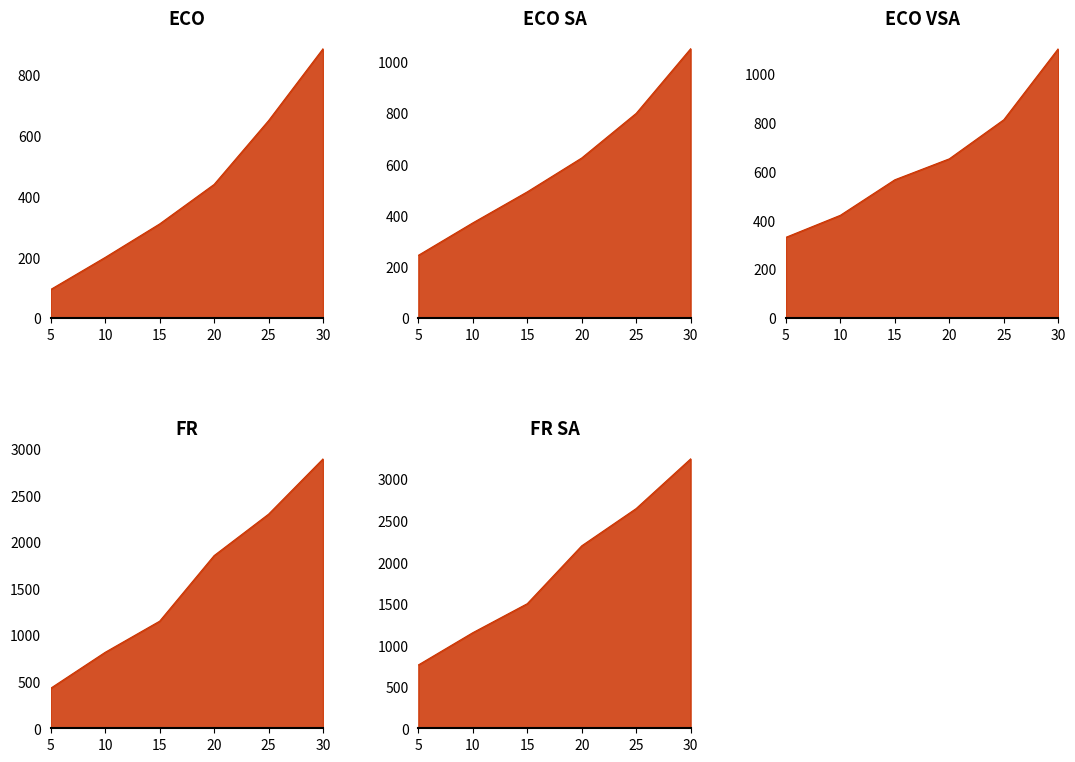

Reading right to left, what are all the values shown in this chart?

ECO: 886.4	650.0	440.0	310.0	199.8	94.4
ECO SA: 1050.0	798.1	624.2	492.2	371.2	244.8
ECO VSA: 1100.0	810.0	650.5	565.0	420.0	330.0
FR: 2892.8	2299.5	1854.4	1150.2	815.9	430.2
FR SA: 3244.2	2646.2	2197.2	1500.3	1151.2	762.5